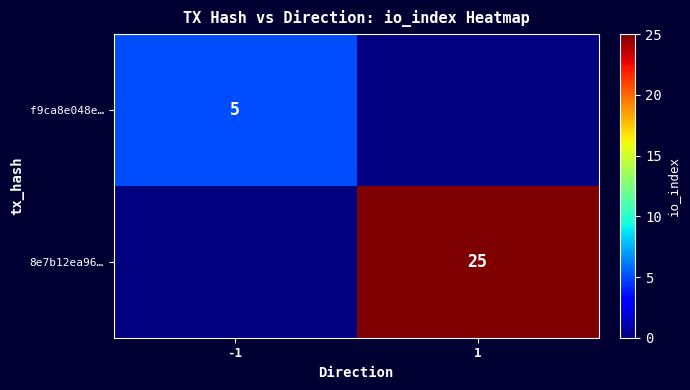

The 8e7b12ea96… series shows 34 at 1. True or false?

False